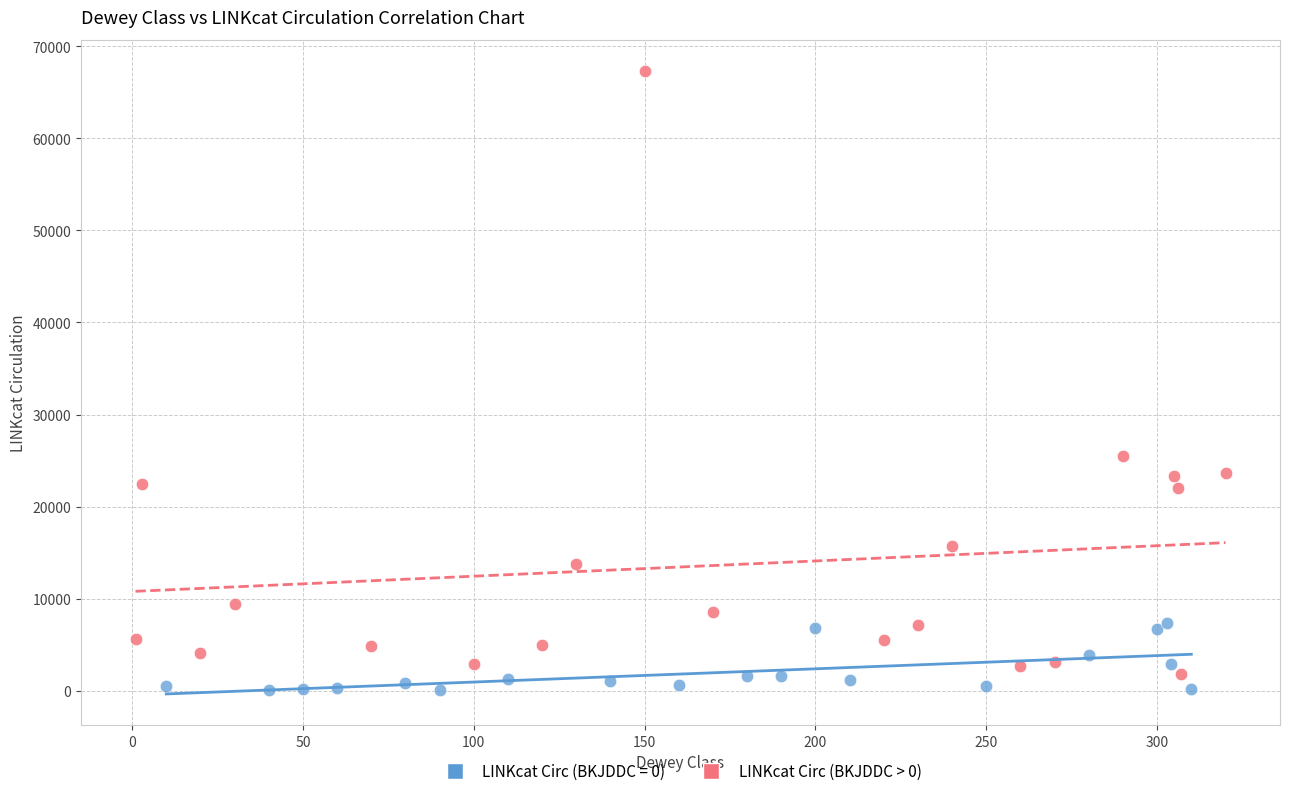

Which series has the widest spread of Y values?

LINKcat Circ (BKJDDC > 0)